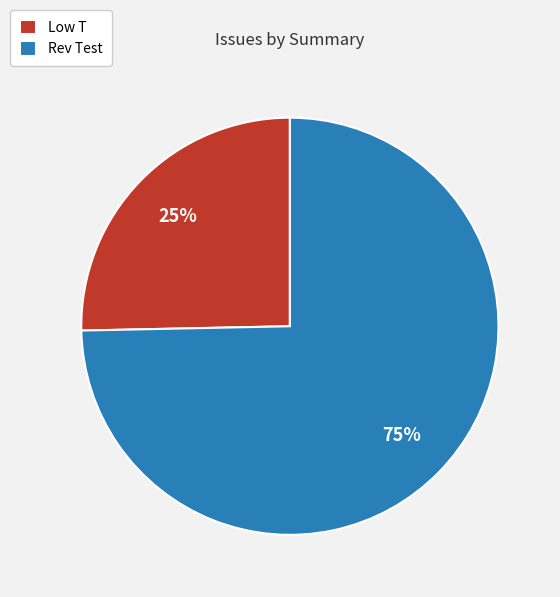

To the nearest percent, what portion does Rev Test represent?

75%